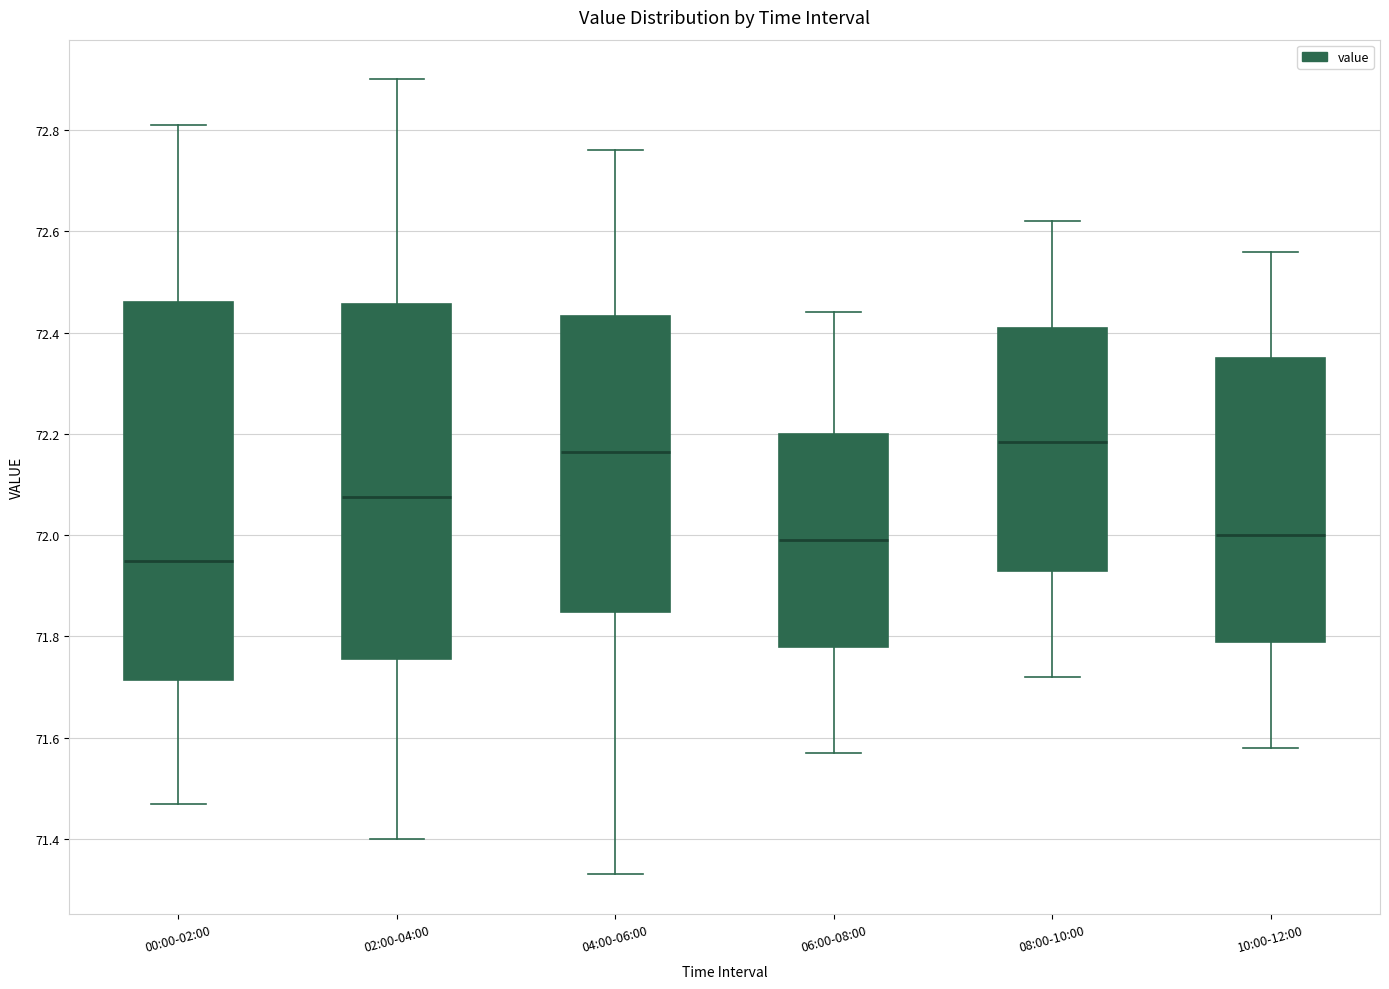

Reading left to right, read every box against the y-axis: the position of its median line, the range the box covers, and the ends of its whiskers. The values are not printed on the chart, so give them approximately, as read against the axis.

00:00-02:00: median 71.96, box 71.72 to 72.46, whiskers 71.48 to 72.82
02:00-04:00: median 72.08, box 71.76 to 72.46, whiskers 71.40 to 72.90
04:00-06:00: median 72.16, box 71.84 to 72.44, whiskers 71.34 to 72.76
06:00-08:00: median 72.00, box 71.78 to 72.20, whiskers 71.58 to 72.44
08:00-10:00: median 72.18, box 71.94 to 72.42, whiskers 71.72 to 72.62
10:00-12:00: median 72.00, box 71.80 to 72.36, whiskers 71.58 to 72.56